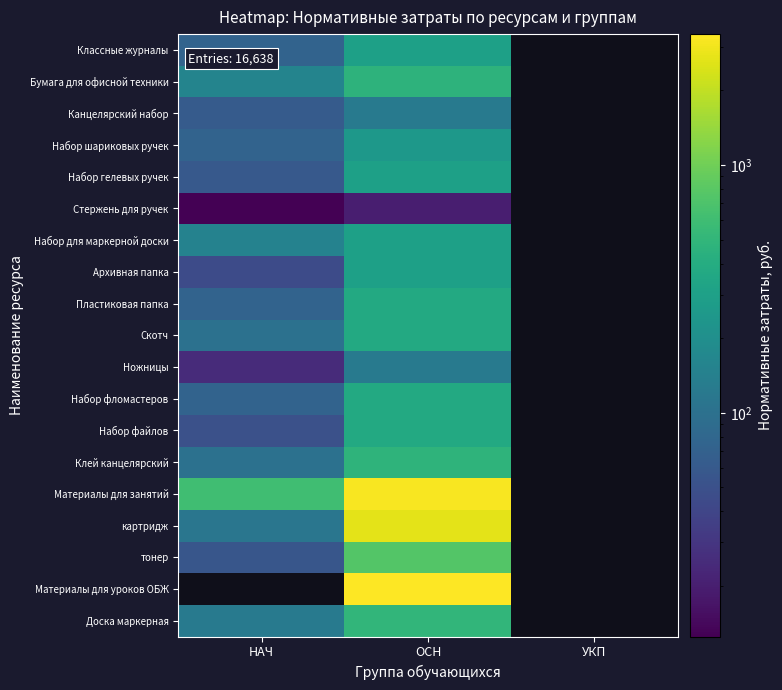

Which label corresponds to the smallest value in the chart?

НАЧ